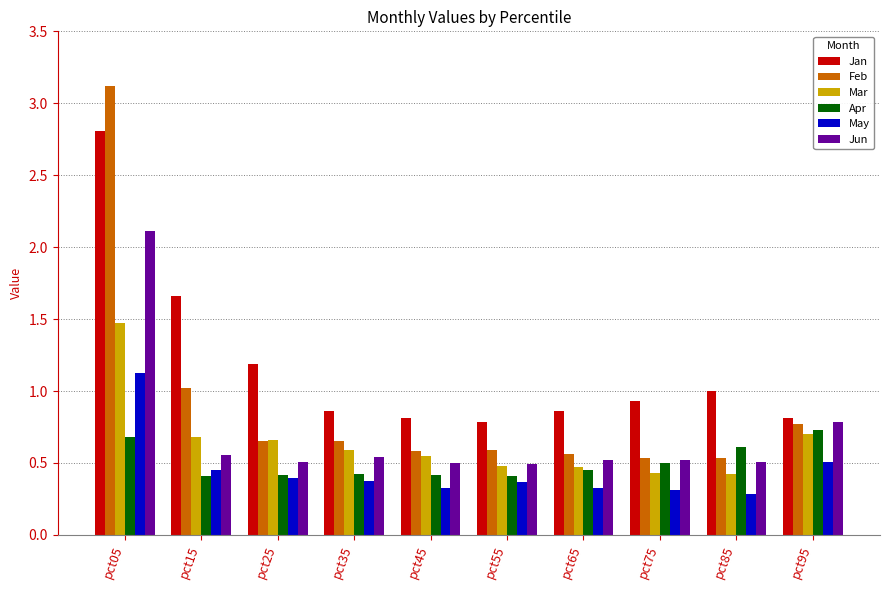

What is the difference between the second highest and minimum values in the May series?

0.2